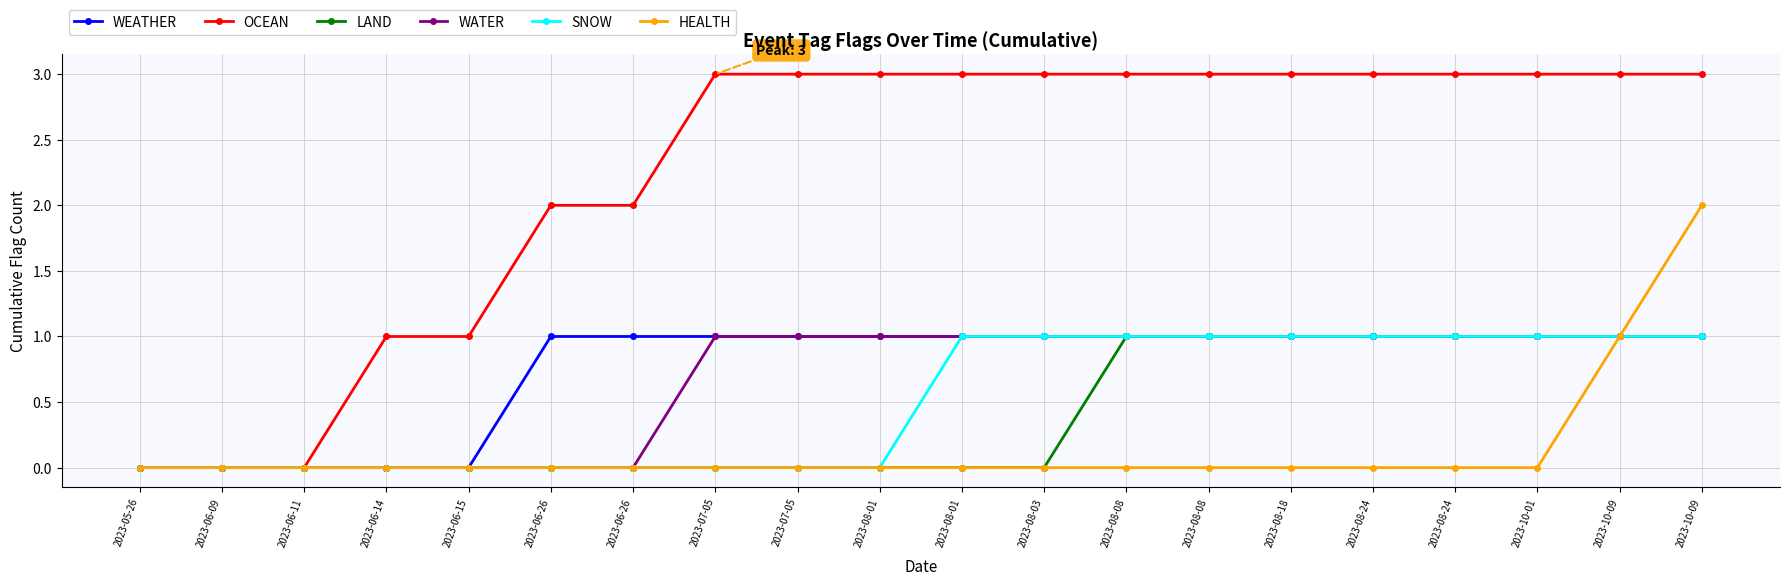

True or false: WEATHER and SNOW cross at least once.

False